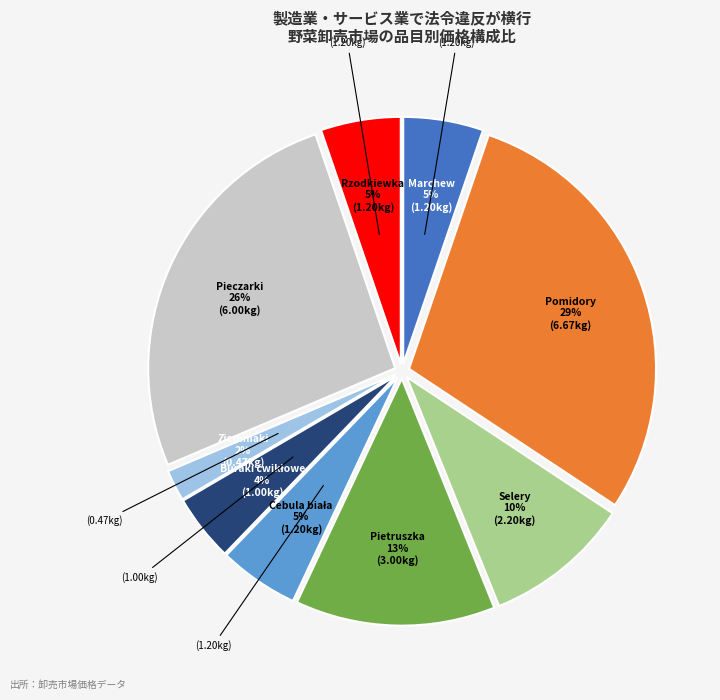

How many slices are in this pie chart?

9